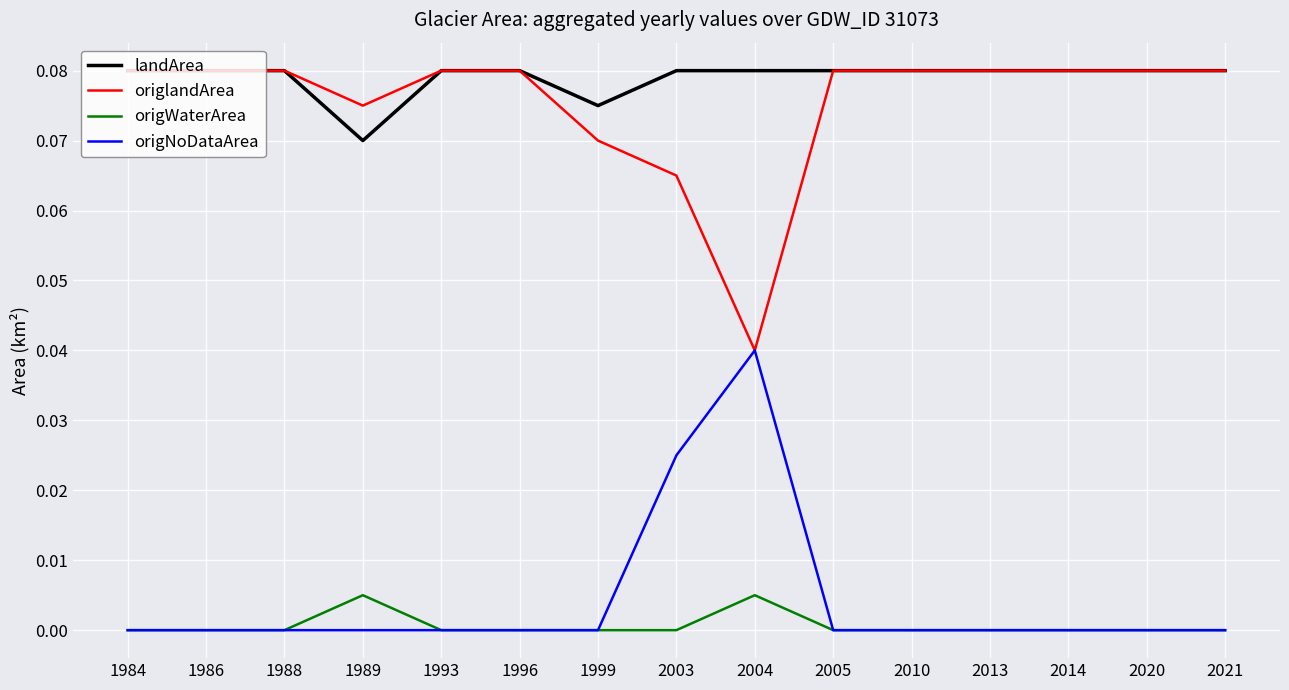

Is it true that origNoDataArea equals 0.0 at 1996?

True